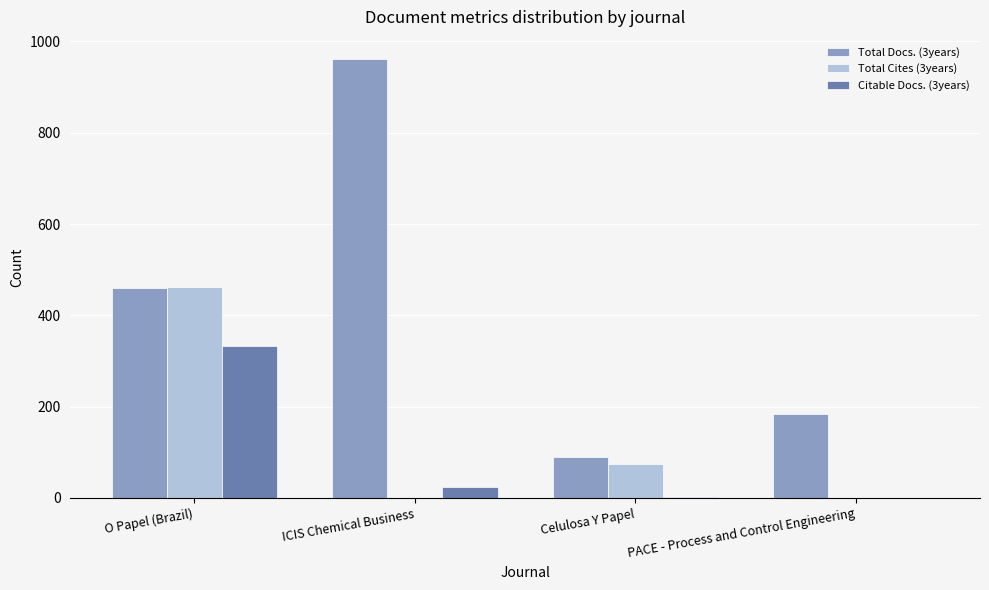

Count the number of categories in the chart.

4